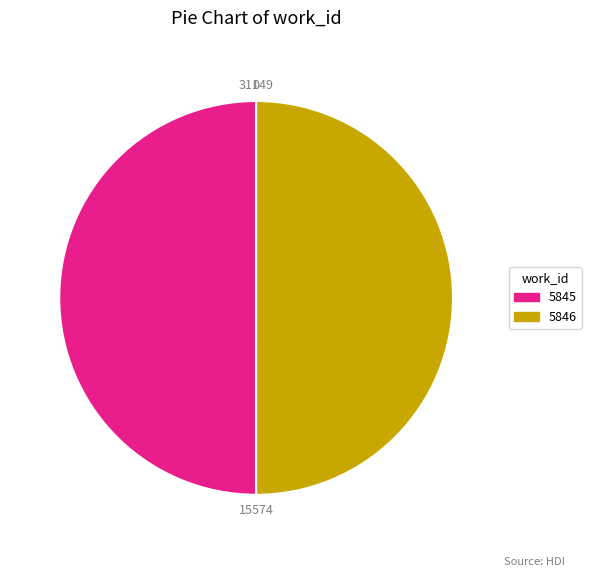

Is it true that 5846 is 50% of the pie?

True